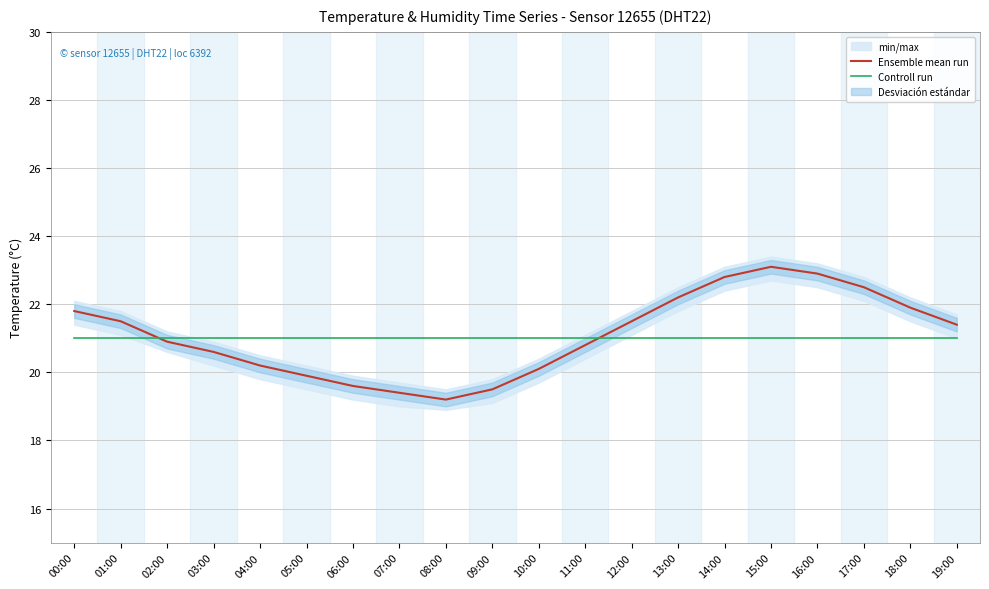

At how many categories does at least one series exceed 20?

20